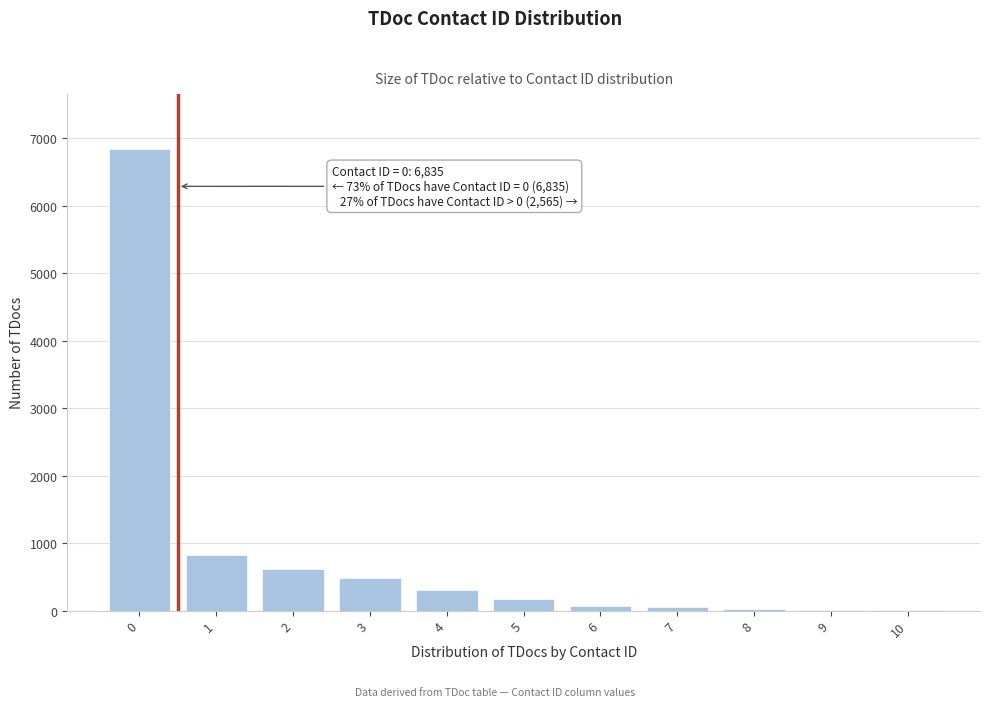

Is it true that the value at 3 is 861?

False